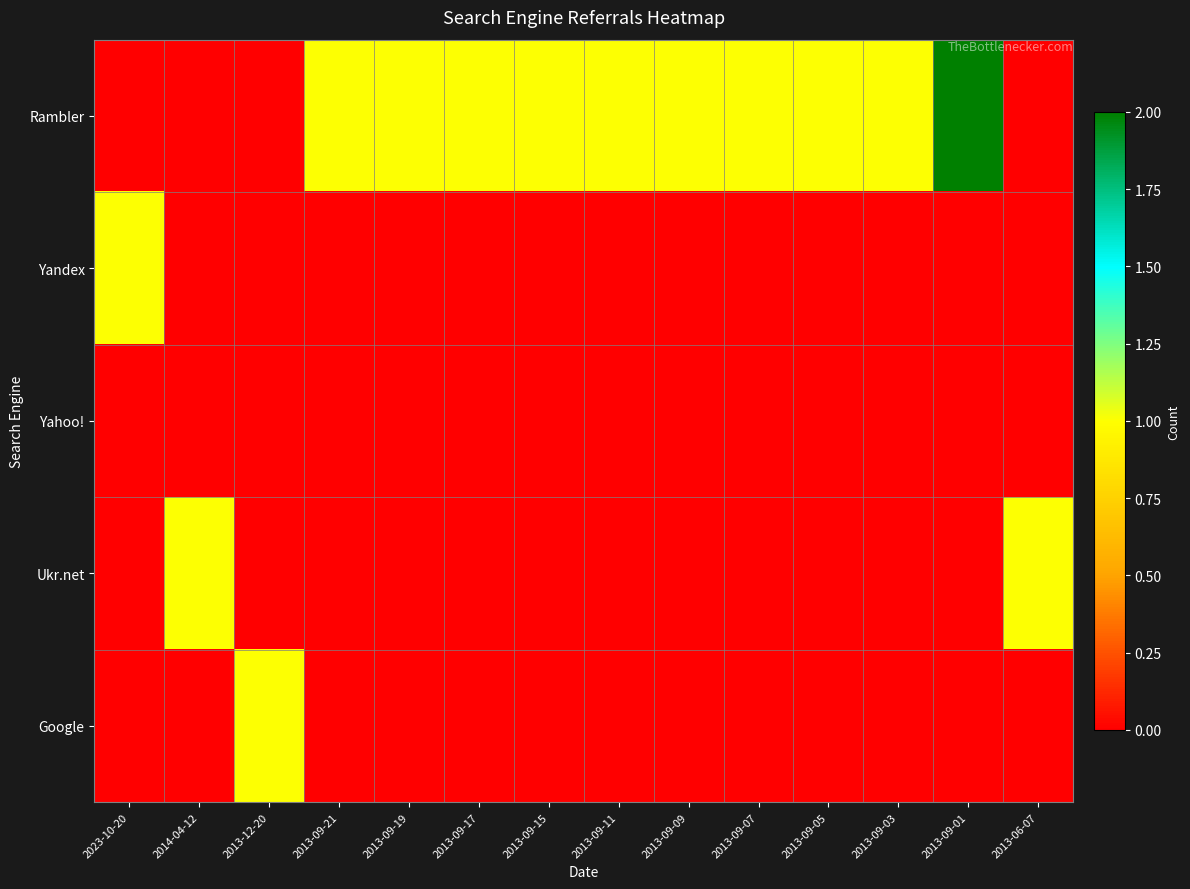

At 2023-10-20, list the series in order from smallest to largest.

Rambler, Yahoo!, Ukr.net, Google, Yandex